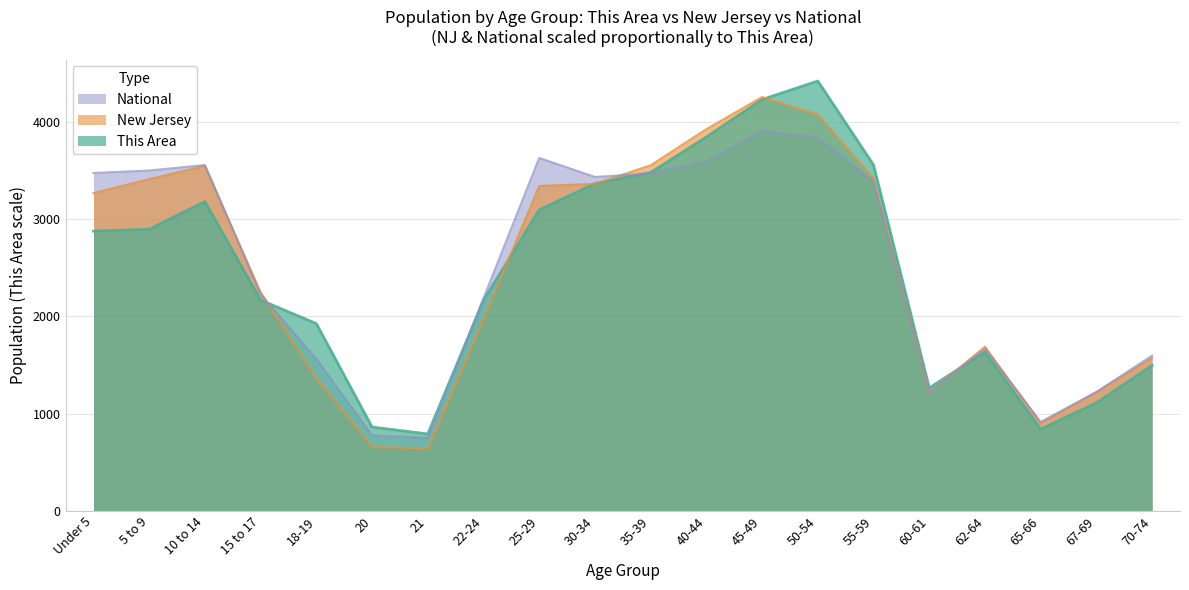

Where does the New Jersey series first go above 3264?

Under 5